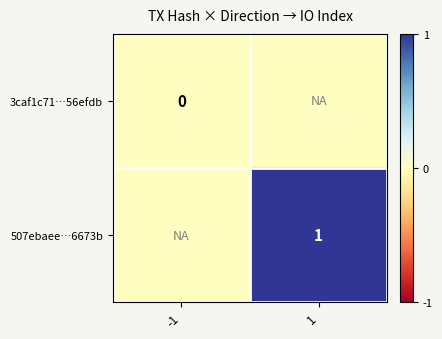

At how many categories does at least one series exceed 0?

1